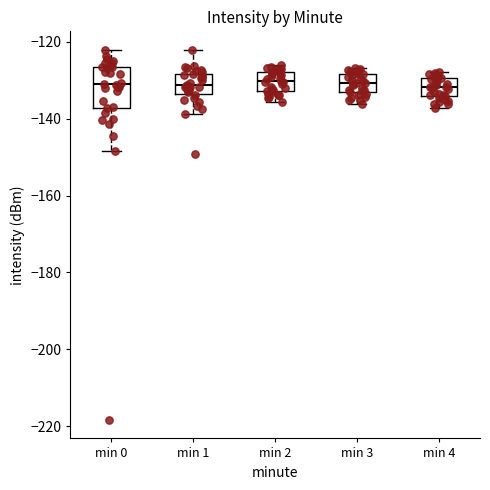

Reading left to right, read every box against the y-axis: the position of its median line, the range the box covers, and the ends of its whiskers. The values are not printed on the chart, so give them approximately, as read against the axis.

min 0: median -132, box -138 to -126, whiskers -148 to -122
min 1: median -132, box -134 to -128, whiskers -138 to -122
min 2: median -130, box -132 to -128, whiskers -136 to -126
min 3: median -130, box -134 to -128, whiskers -136 to -126
min 4: median -132, box -134 to -130, whiskers -138 to -128